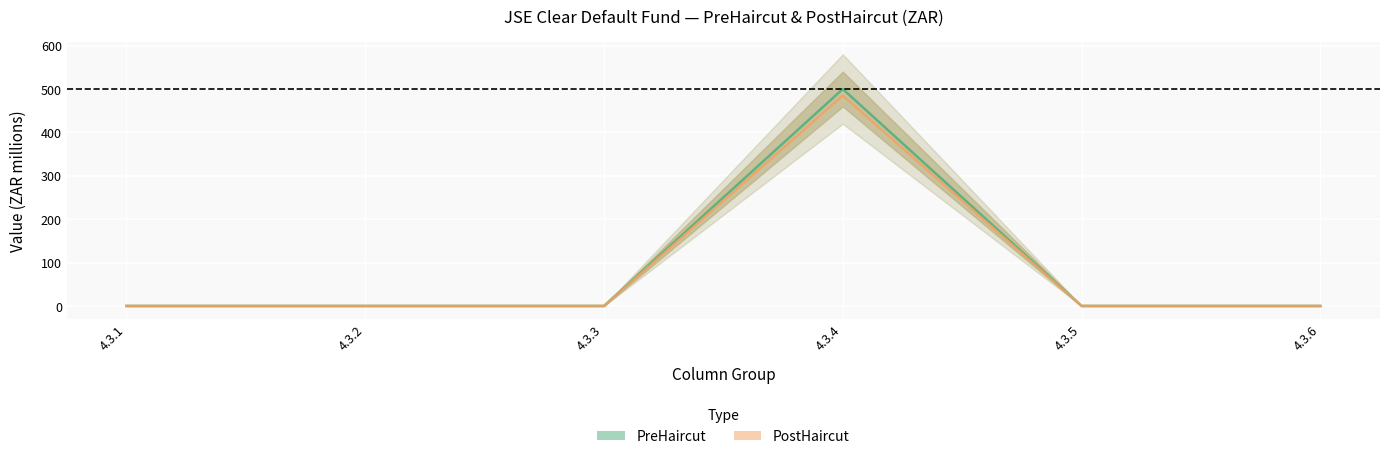

Is the value of PostHaircut at 4.3.5 greater than the value of PreHaircut at 4.3.5?

No